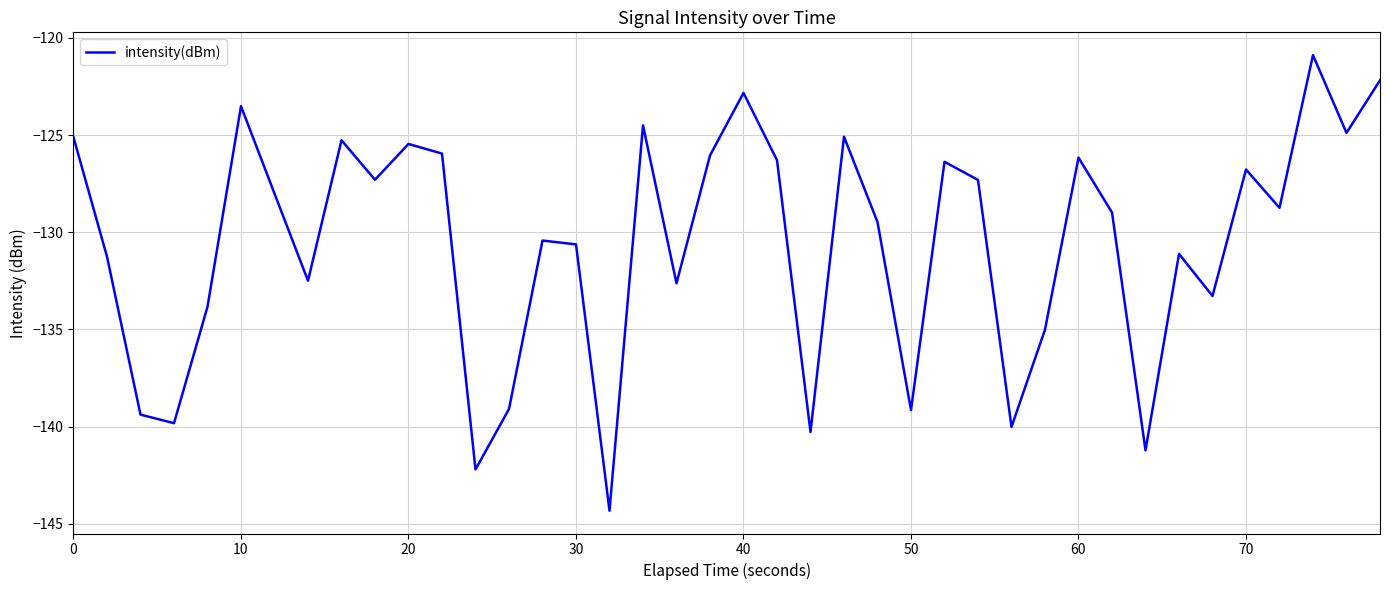

What is the minimum value shown in the chart?

-144.3